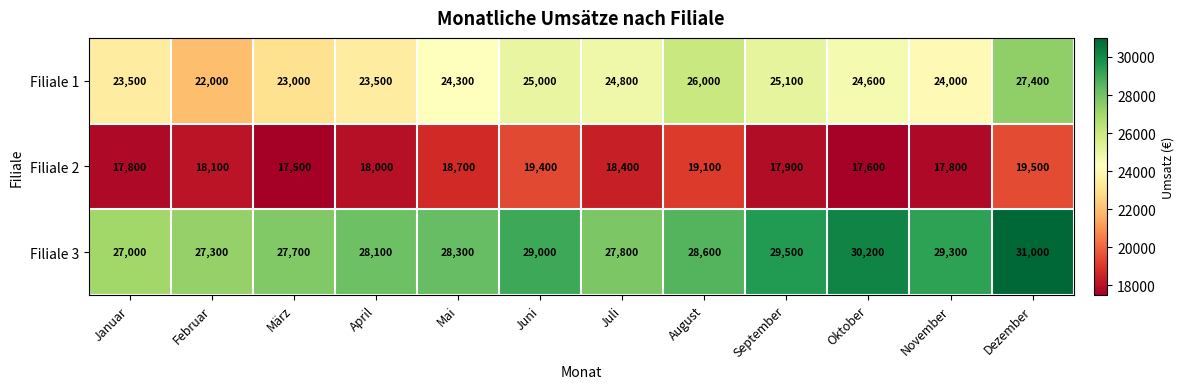

Rank the series at August from highest to lowest value.

Filiale 3, Filiale 1, Filiale 2